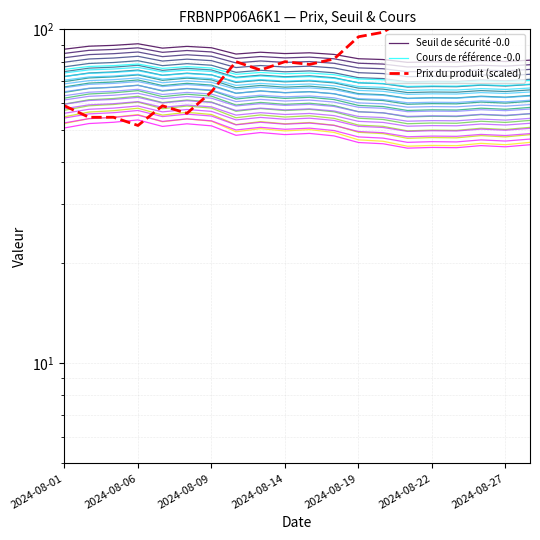

True or false: Cours de référence -0.0 has more than 0 interior local peaks.

True